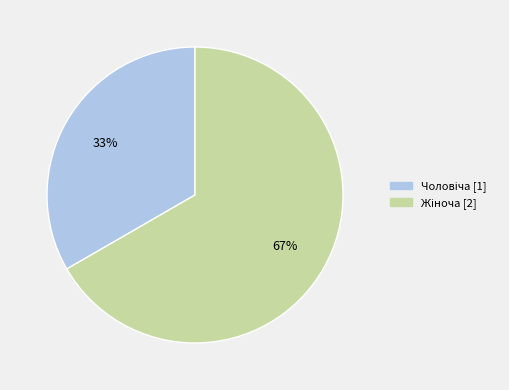

To the nearest percent, what is the average slice percentage?

50%